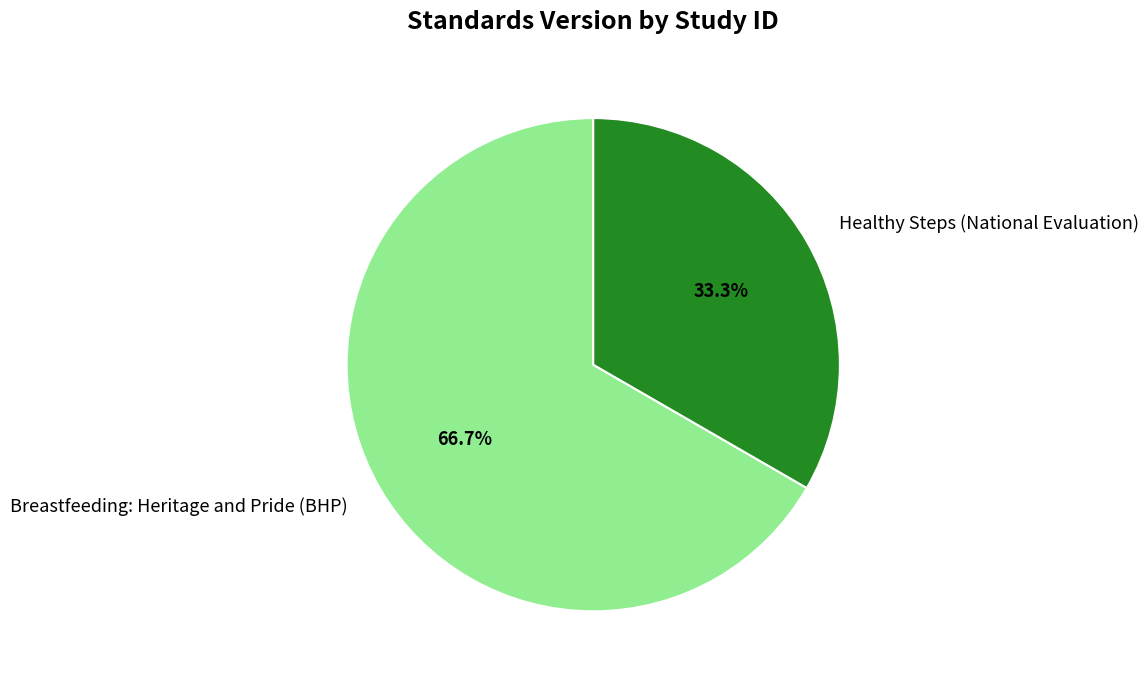

What portion of the pie excludes Breastfeeding: Heritage and Pride (BHP)?

33.3%